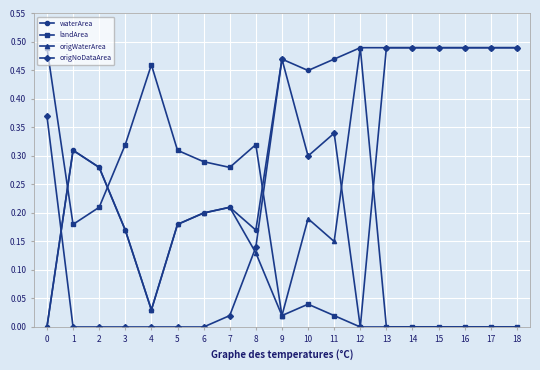

Where is the first local maximum for waterArea?

1